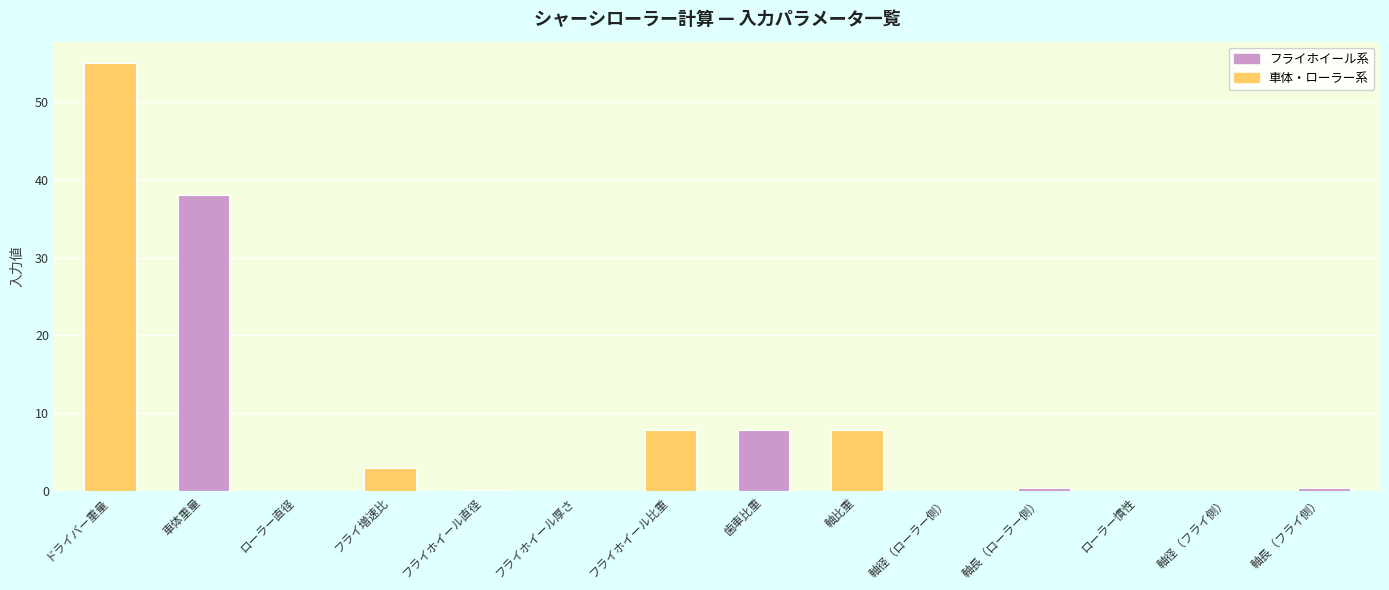

At which label is the value closest to 27?

車体重量